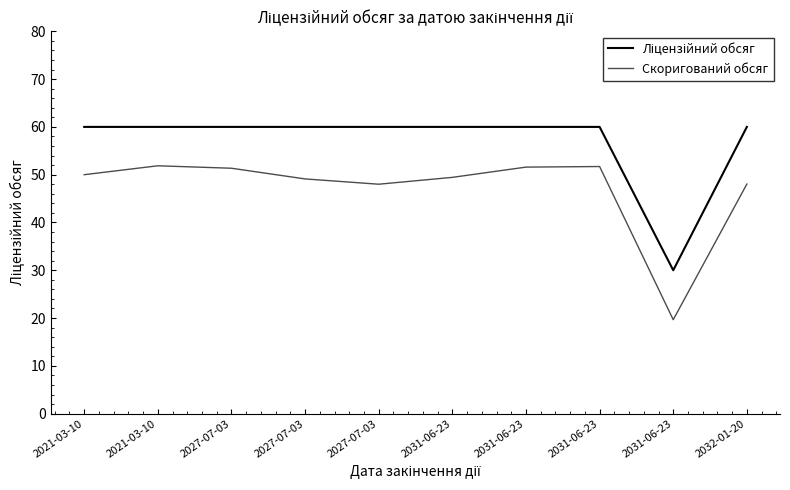

Does the chart have visible grid lines?

No